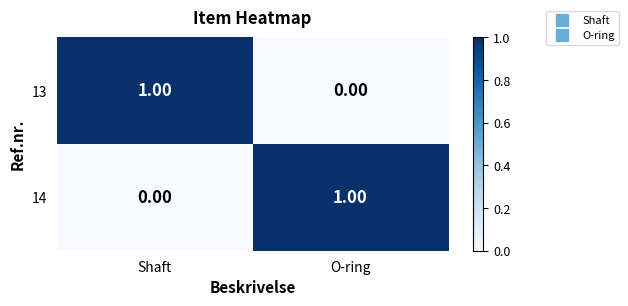

List the labels in order of 14 value, largest first.

O-ring, Shaft